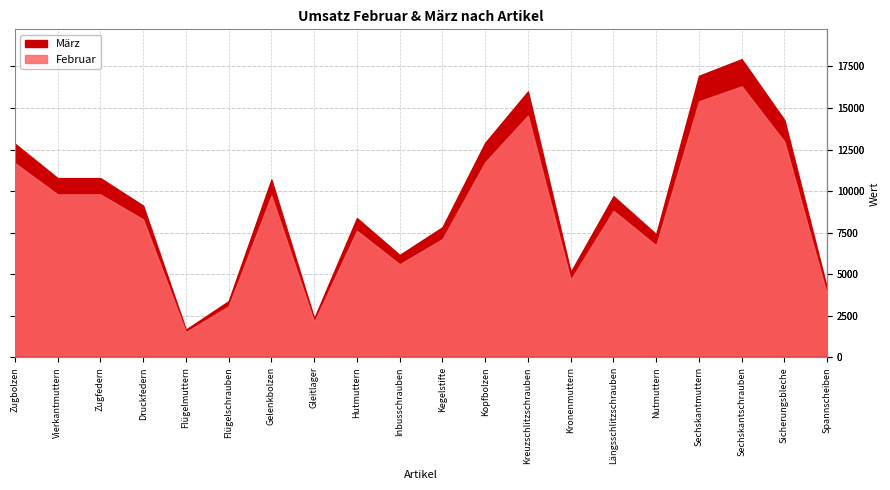

At which label does März first exceed 9695?

Zugbolzen